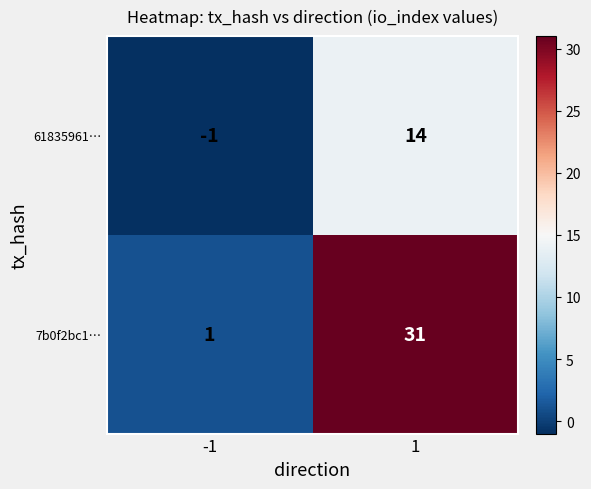

What is the spread (max minus min) of values at 1?

17